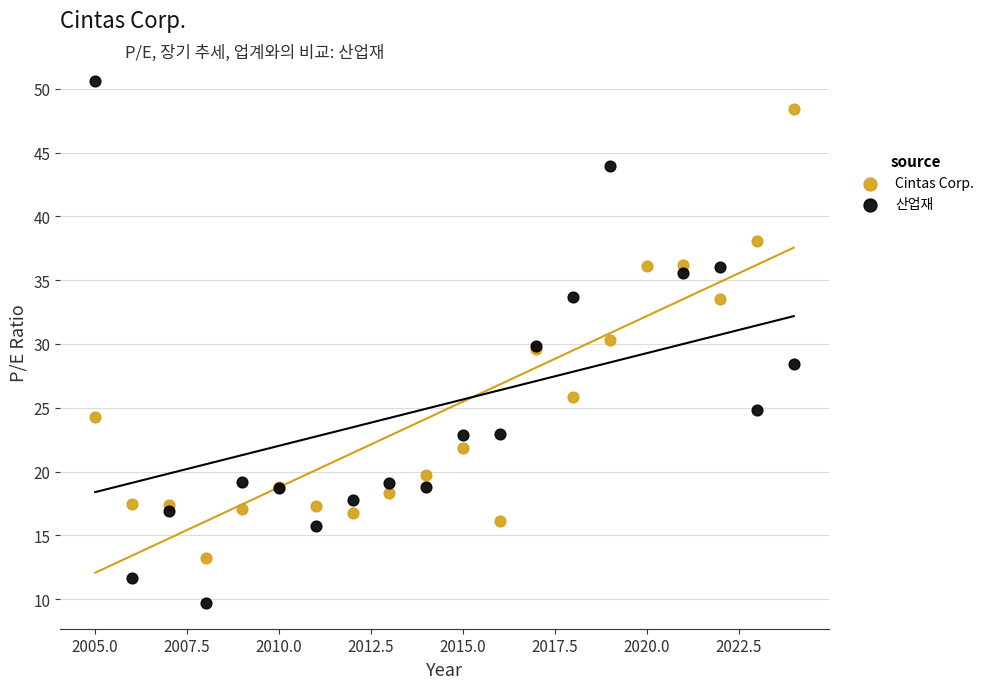

Which series contains the lowest Y value?

산업재